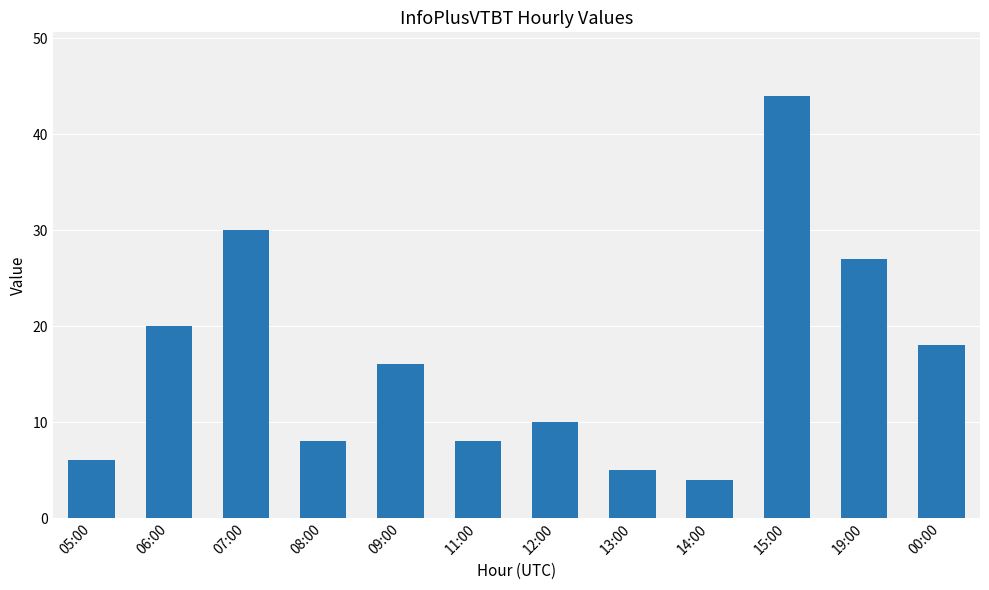

Reading left to right, list all the values displayed in this chart.

05:00=6	06:00=20	07:00=30	08:00=8	09:00=16	11:00=8	12:00=10	13:00=5	14:00=4	15:00=44	19:00=27	00:00=18